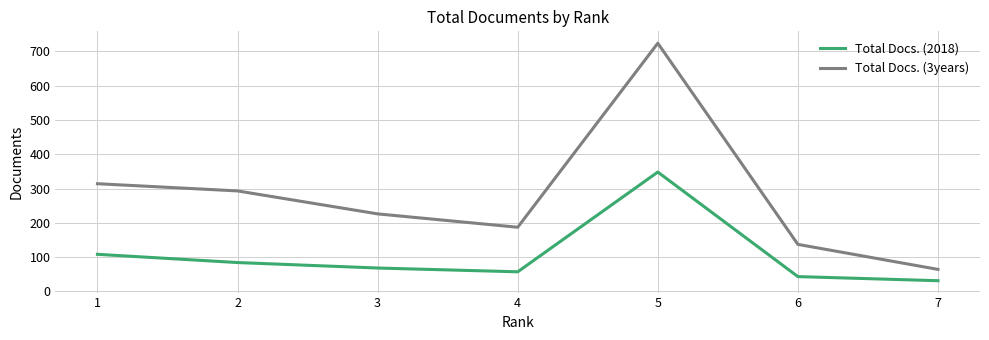

The value of Total Docs. (3years) at 2 is 293. True or false?

True